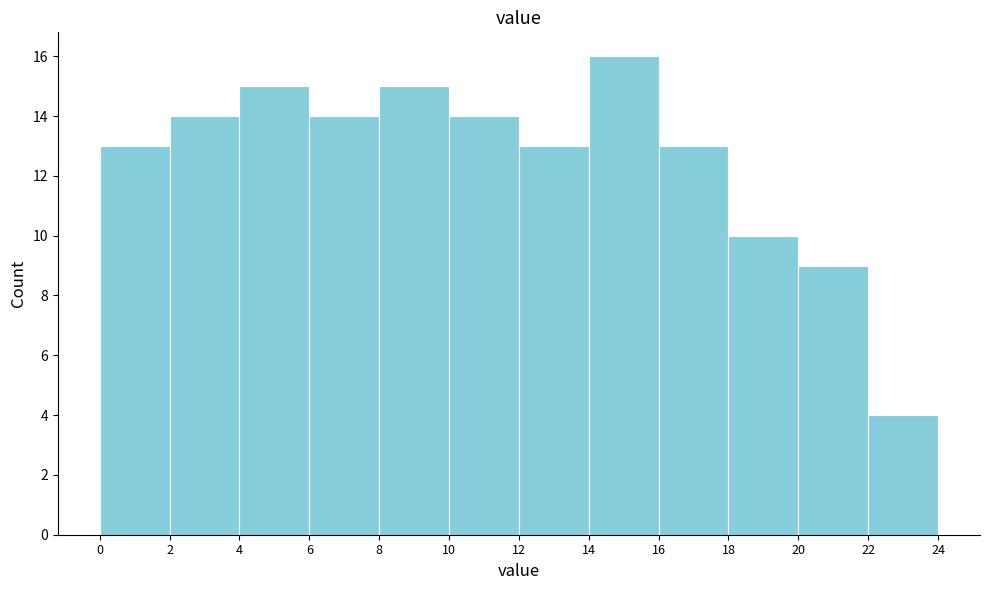

Reading left to right, list every bar in this chart as the range it spans on the x-axis followed by its height. The values are not printed on the chart, so give them approximately, as read against the axis.

0 to 2: 13
2 to 4: 14
4 to 6: 15
6 to 8: 14
8 to 10: 15
10 to 12: 14
12 to 14: 13
14 to 16: 16
16 to 18: 13
18 to 20: 10
20 to 22: 9
22 to 24: 4